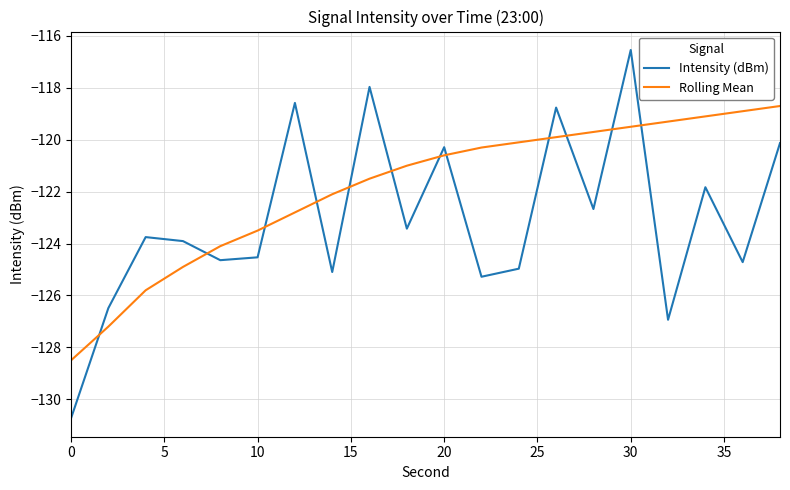

List the series in order of their overall mean, lowest first.

Intensity (dBm), Rolling Mean